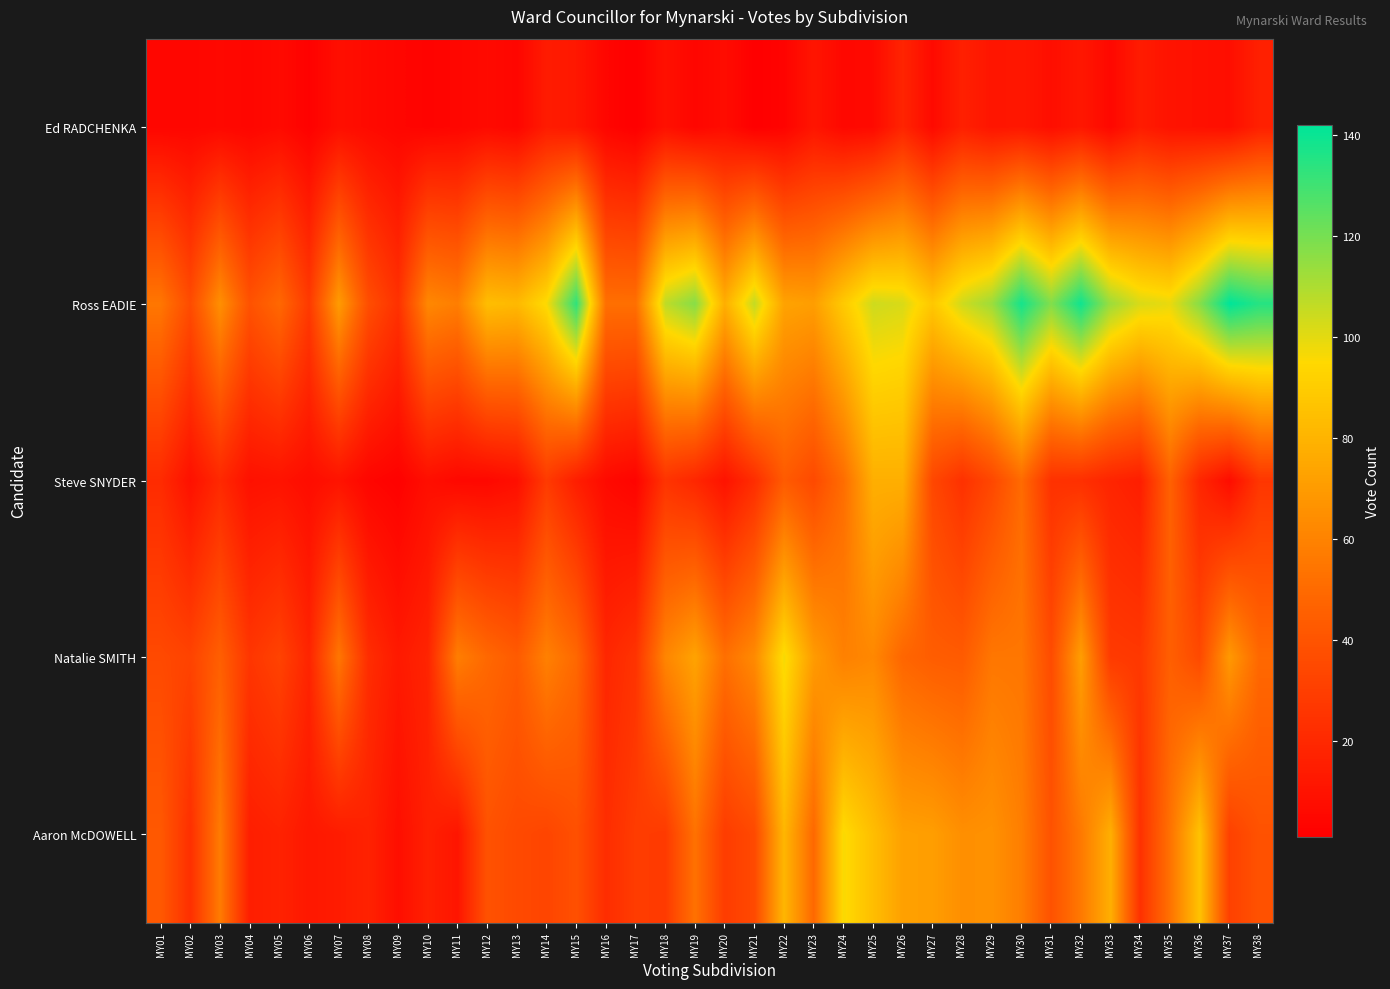

Which series has the largest total across all categories?

Ross EADIE